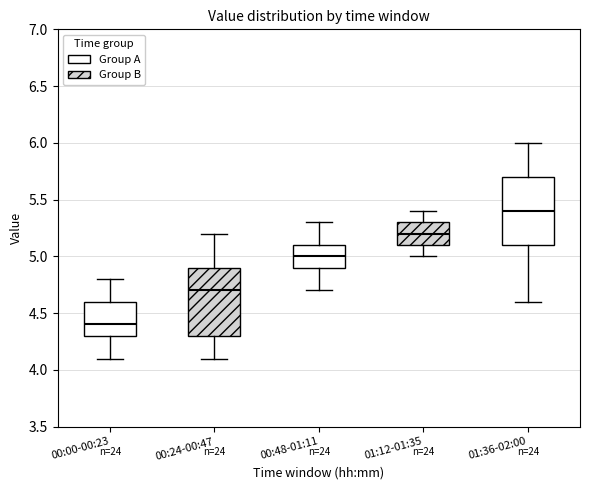

Reading left to right, read every box against the y-axis: the position of its median line, the range the box covers, and the ends of its whiskers. The values are not printed on the chart, so give them approximately, as read against the axis.

00:00-00:23: median 4.4, box 4.3 to 4.6, whiskers 4.1 to 4.8
00:24-00:47: median 4.7, box 4.3 to 4.9, whiskers 4.1 to 5.2
00:48-01:11: median 5.0, box 4.9 to 5.1, whiskers 4.7 to 5.3
01:12-01:35: median 5.2, box 5.1 to 5.3, whiskers 5.0 to 5.4
01:36-02:00: median 5.4, box 5.1 to 5.7, whiskers 4.6 to 6.0